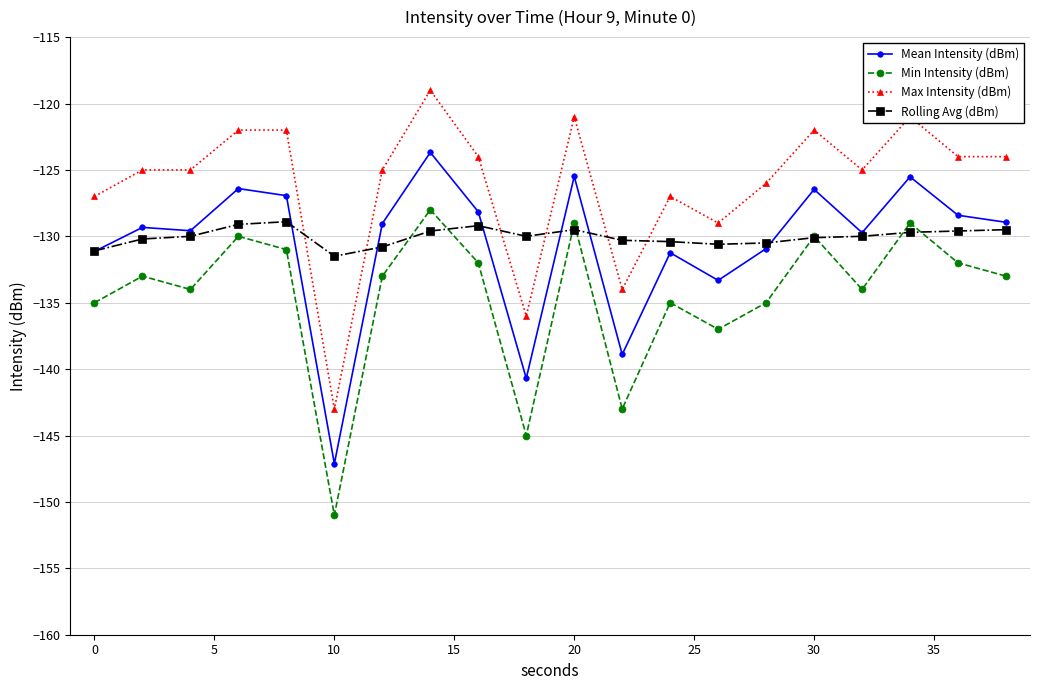

How many lines are shown in the chart?

4